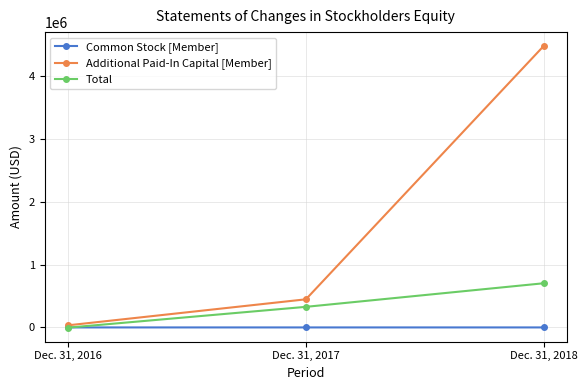

How many values in Total are above zero?

2